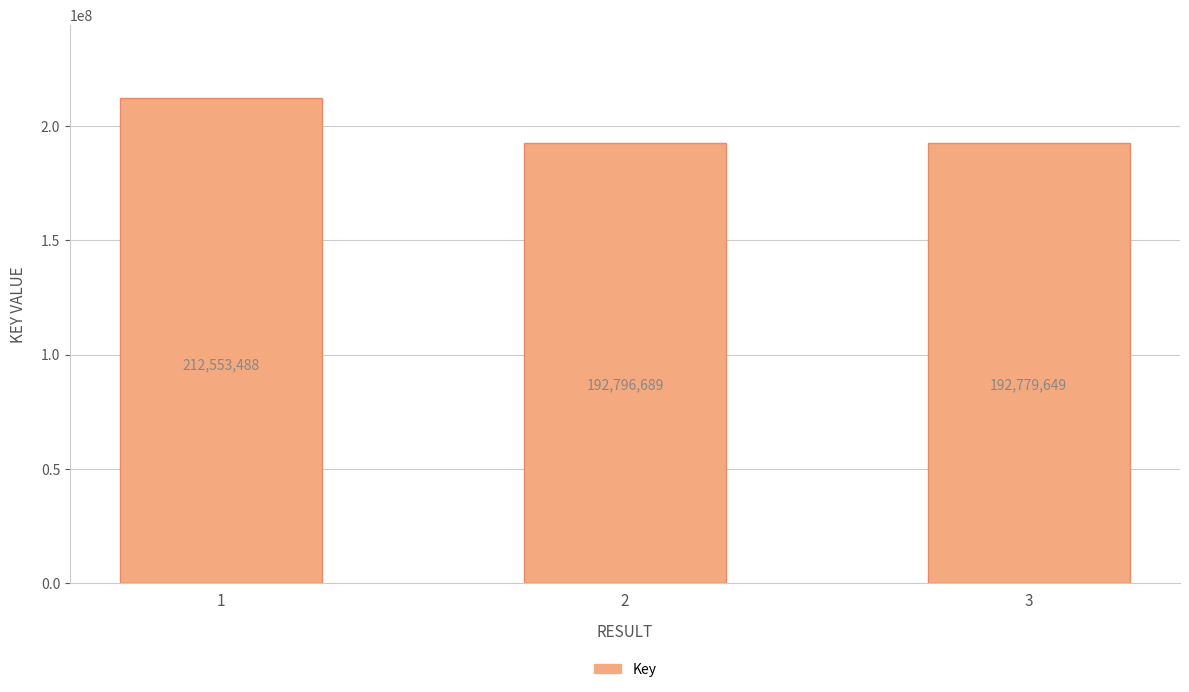

Where is the data nearest to the value 202666568?

2